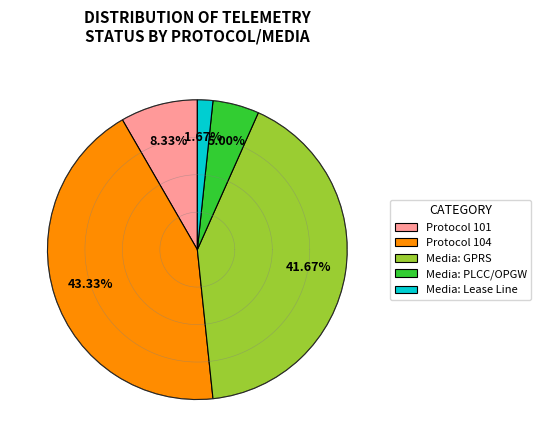

True or false: 104 accounts for 43% of the total.

True